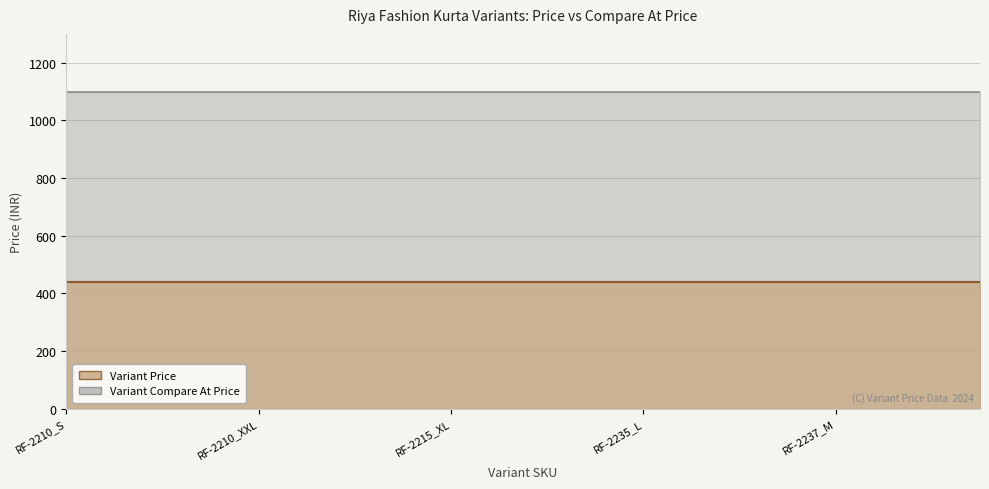

The Variant Compare At Price series shows 1757 at RF-2235_XL. True or false?

False